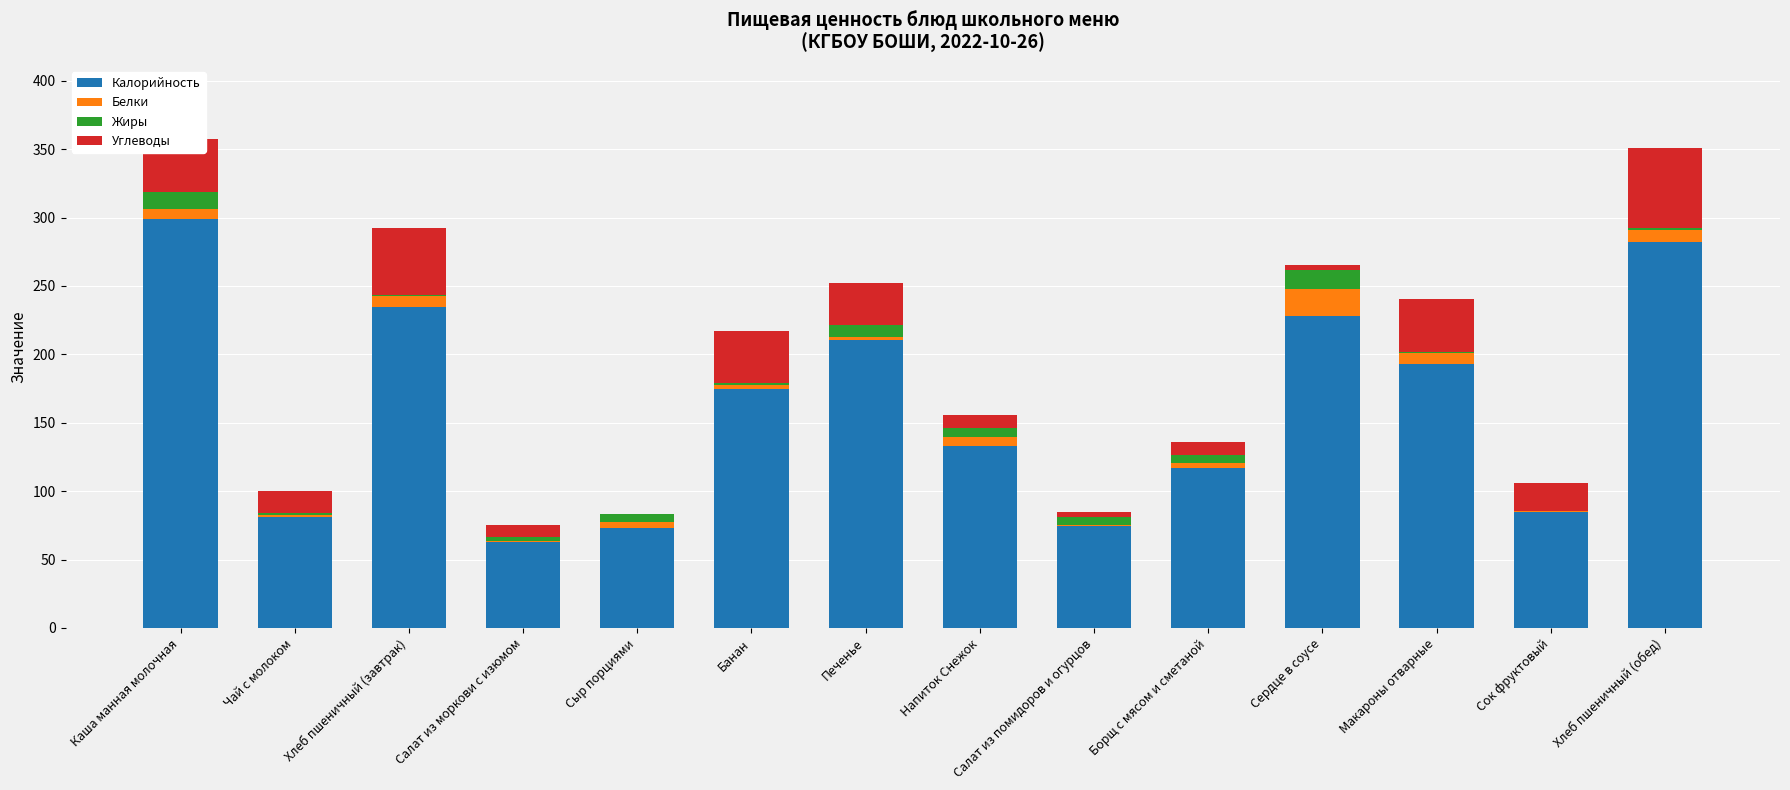

What is the sum of all Калорийность values?

2247.5